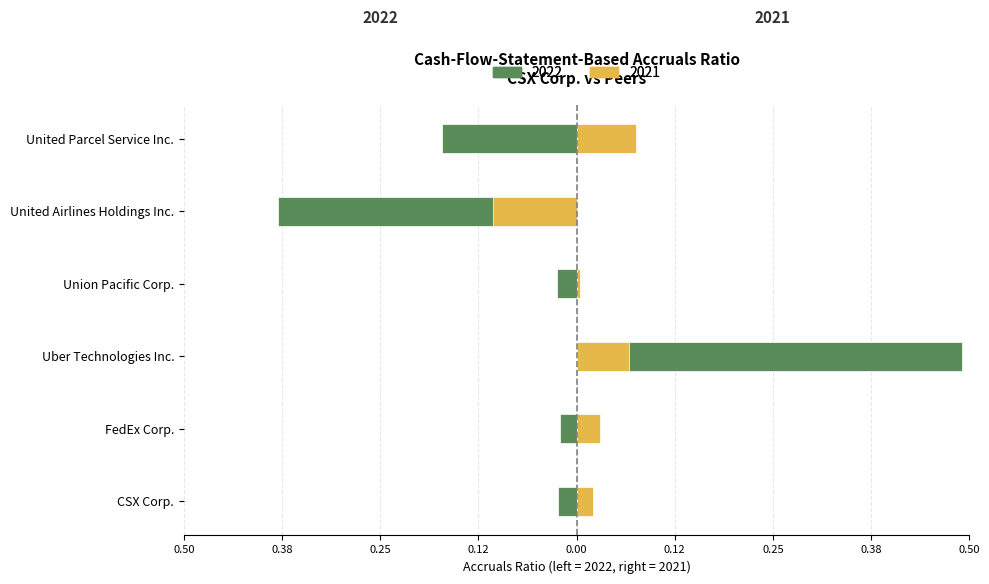

Is it true that CSX Corp. equals 0.0 at 2021-12-31?

False